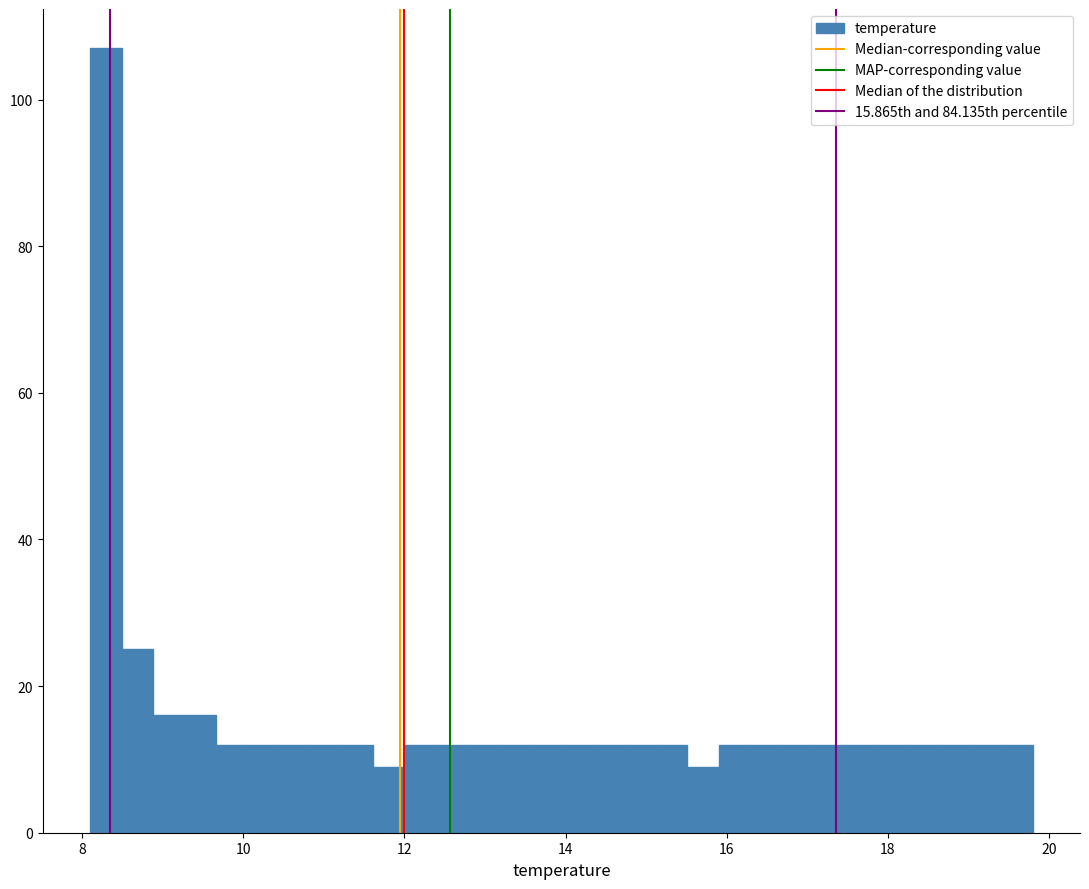

Read against the x-axis, roughly where is the centre of the tallest bar?

8.2